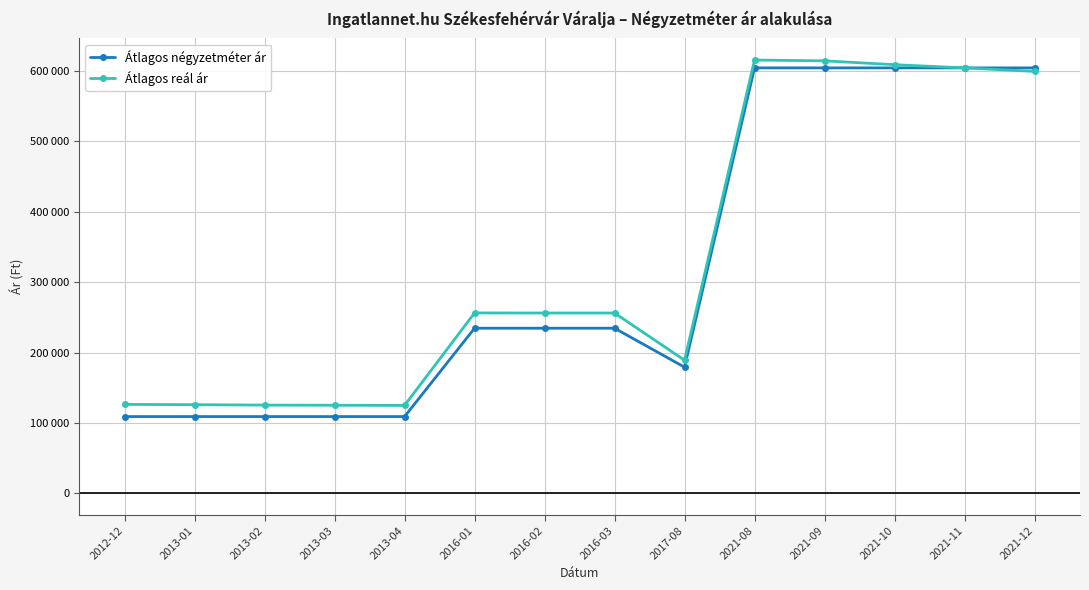

At which category is the sum across all series the highest?

2021-08